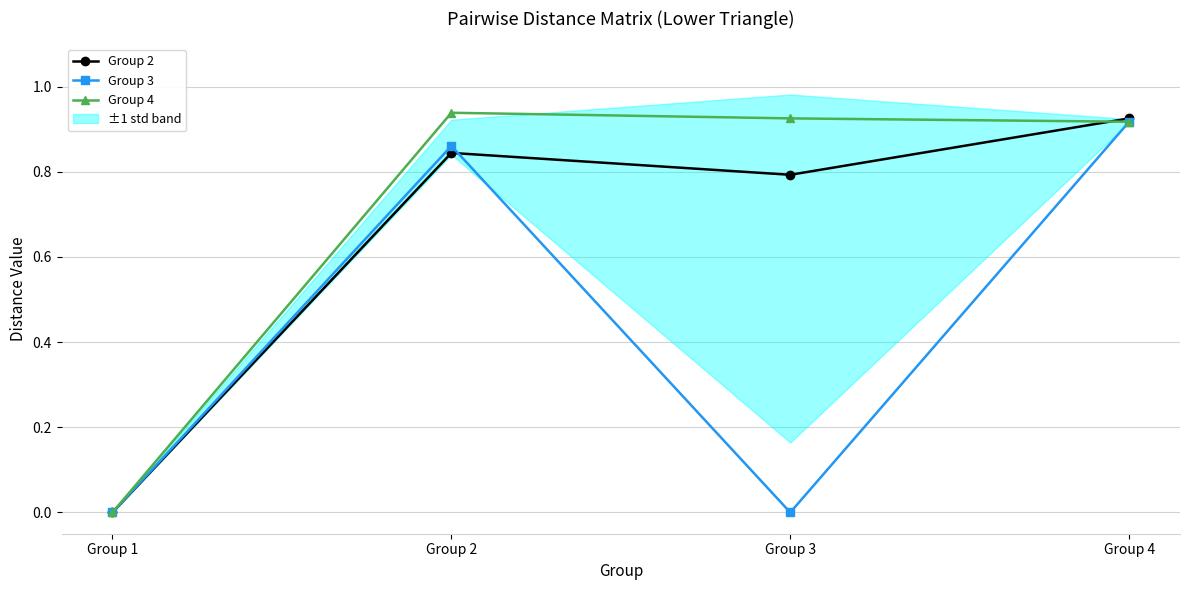

What are all the series names shown in the legend?

Group 2, Group 3, Group 4